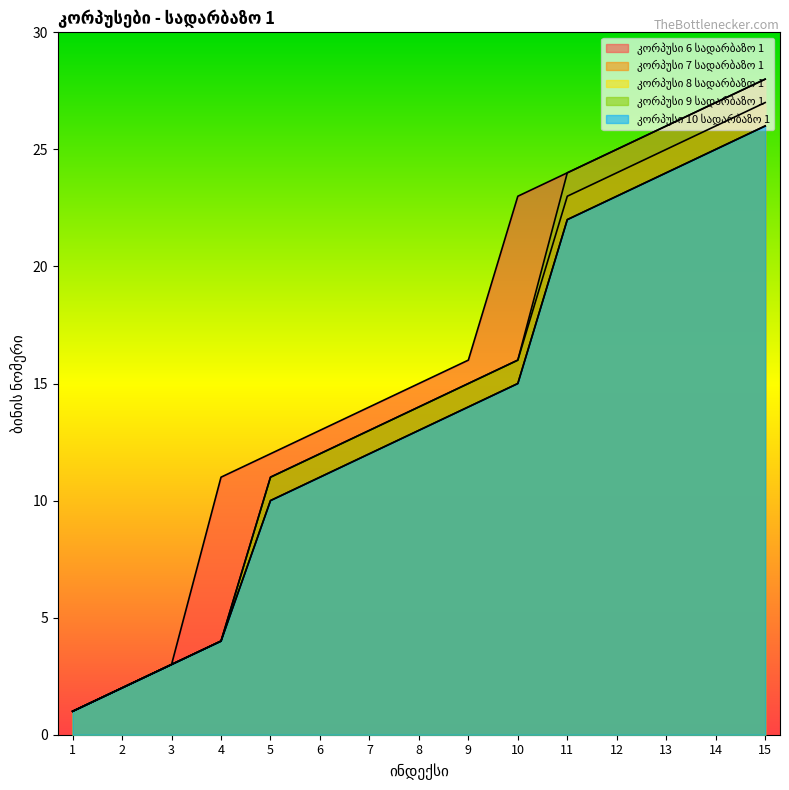

Which category has the highest value in the კორპუსი 9 სადარბაზო 1 series?

15